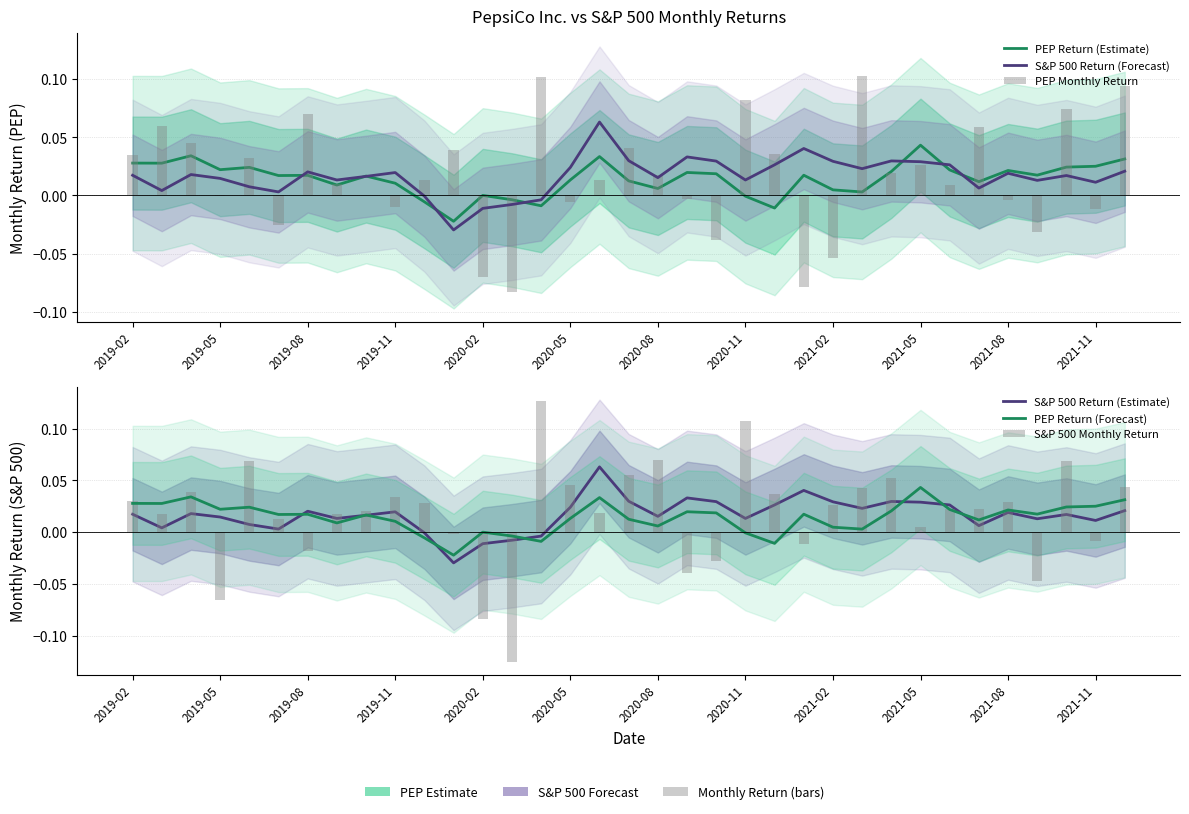

What is the smallest value displayed?

-0.1